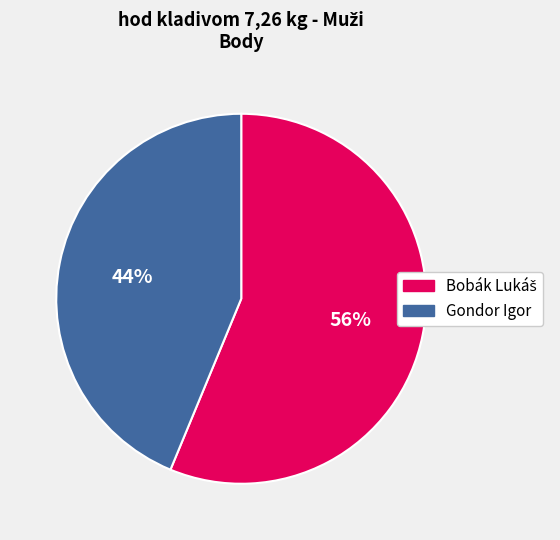

Does any single category account for the majority?

Yes